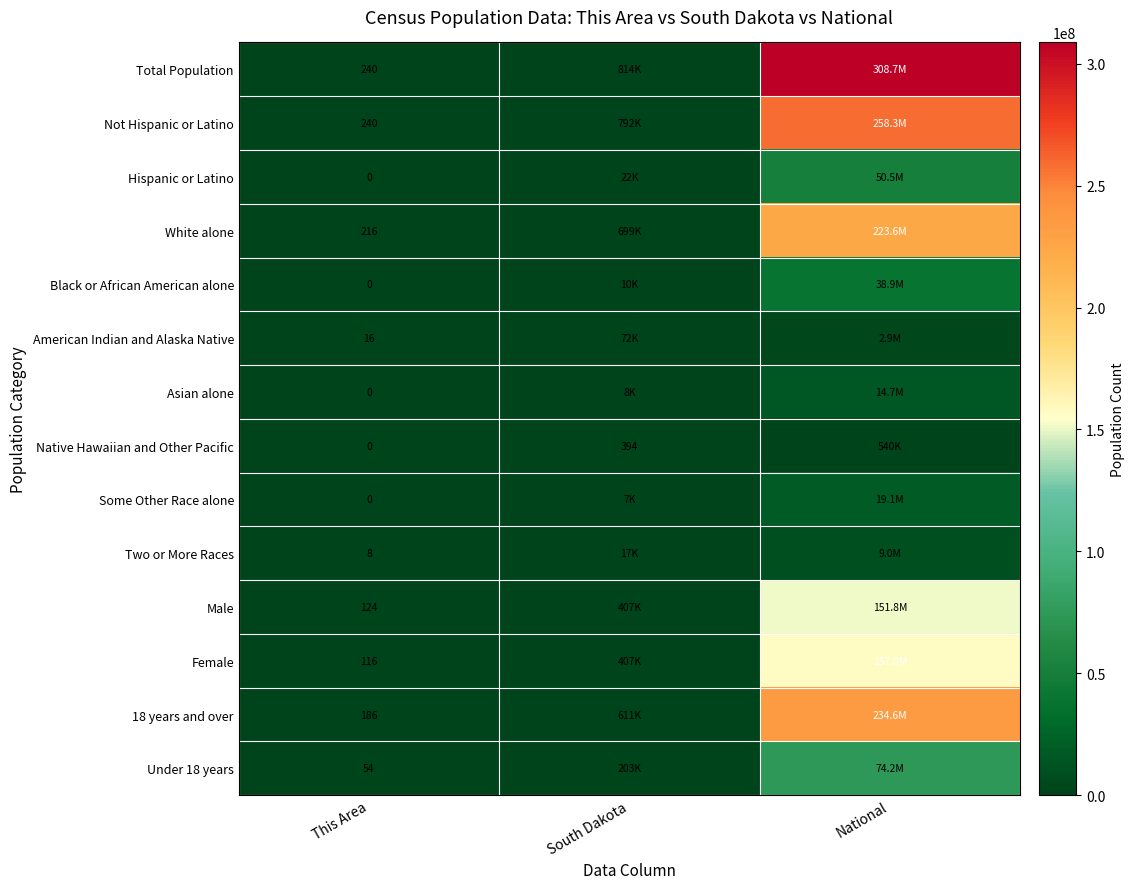

The Total Population series shows 240 at This Area. True or false?

True